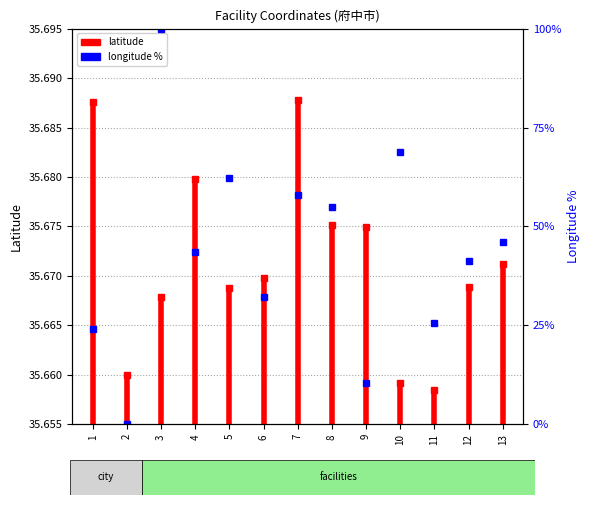

What is the minimum value shown in the chart?

35.7